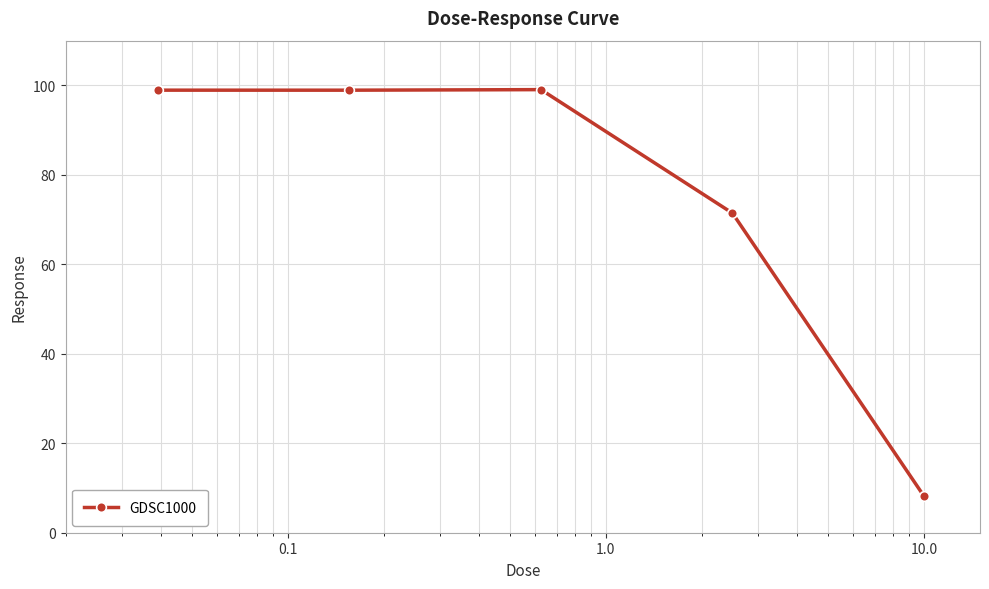

True or false: the data has more than 1 interior local peaks.

False